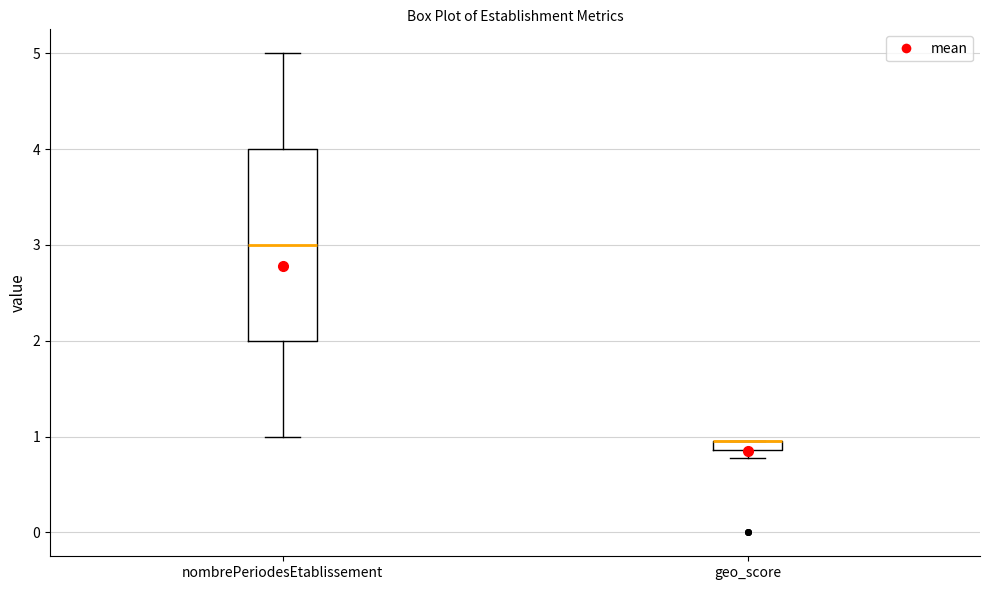

Where is the lower edge of the box for geo_score on the y-axis? The values are not printed on the chart, so give them approximately, as read against the axis.

0.9